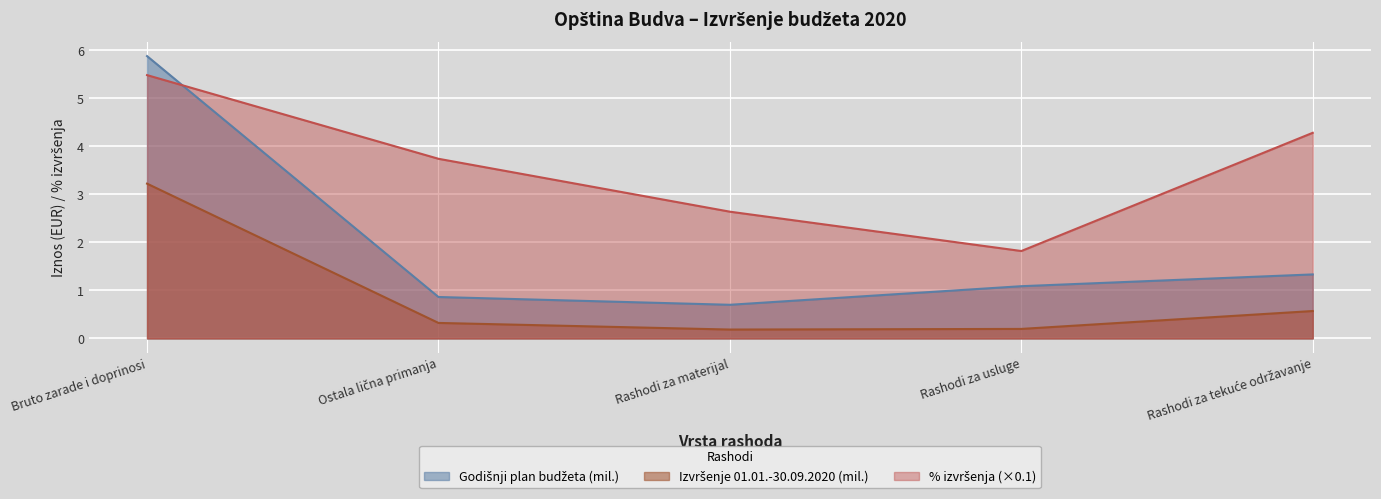

The % izvršenja series shows 5.1 at Ostala lična primanja. True or false?

False